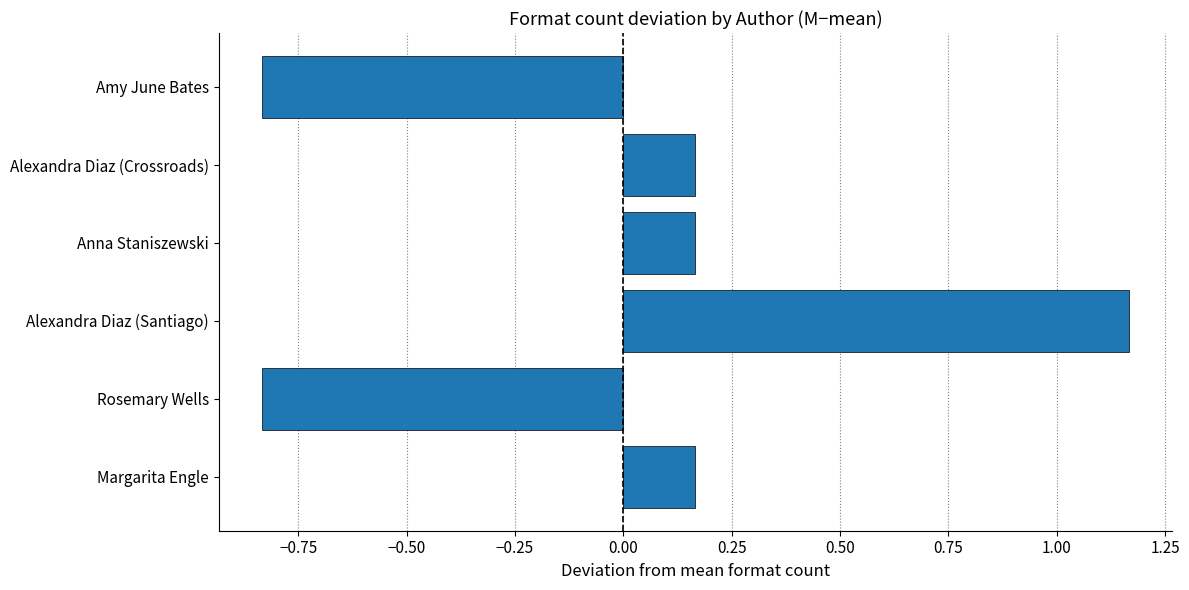

True or false: the data shows -0.5 at Rosemary Wells.

False